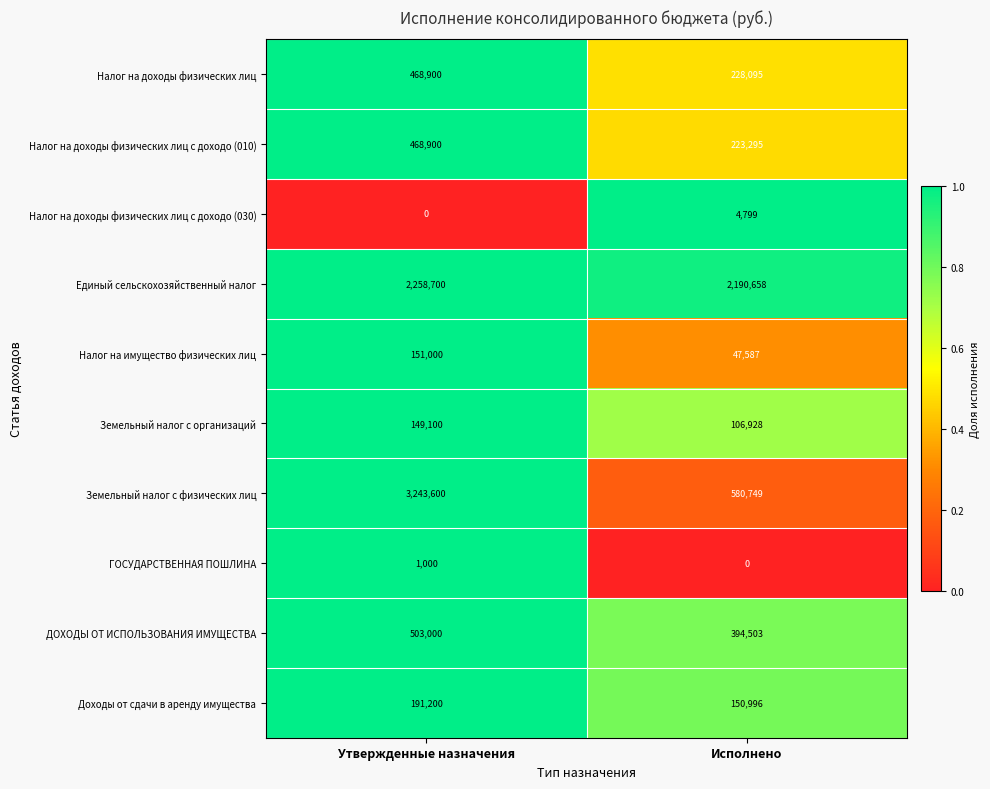

Which series has the widest spread of values?

Земельный налог с физических лиц